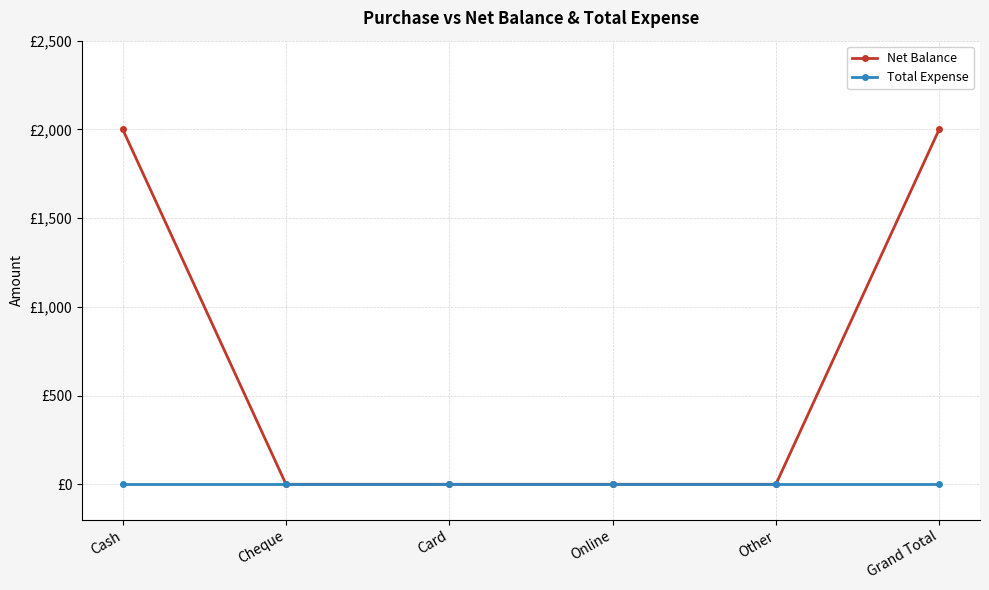

What are all the series names shown in the legend?

Net Balance, Total Expense